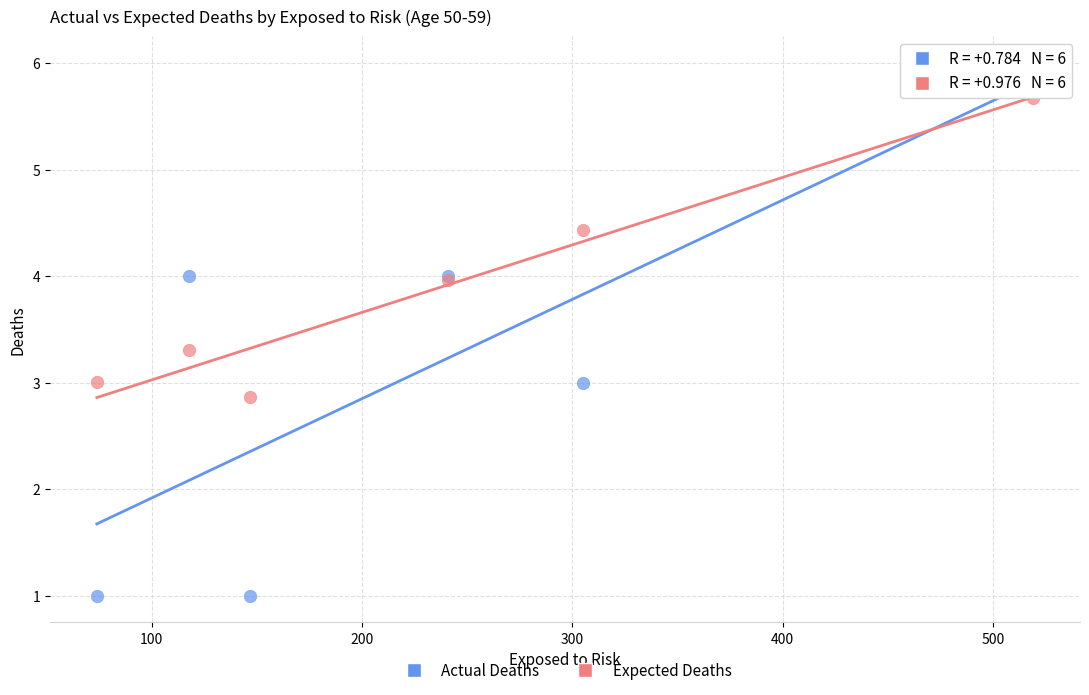

What is the X range (max minus min) for the scatter plot?

445.0